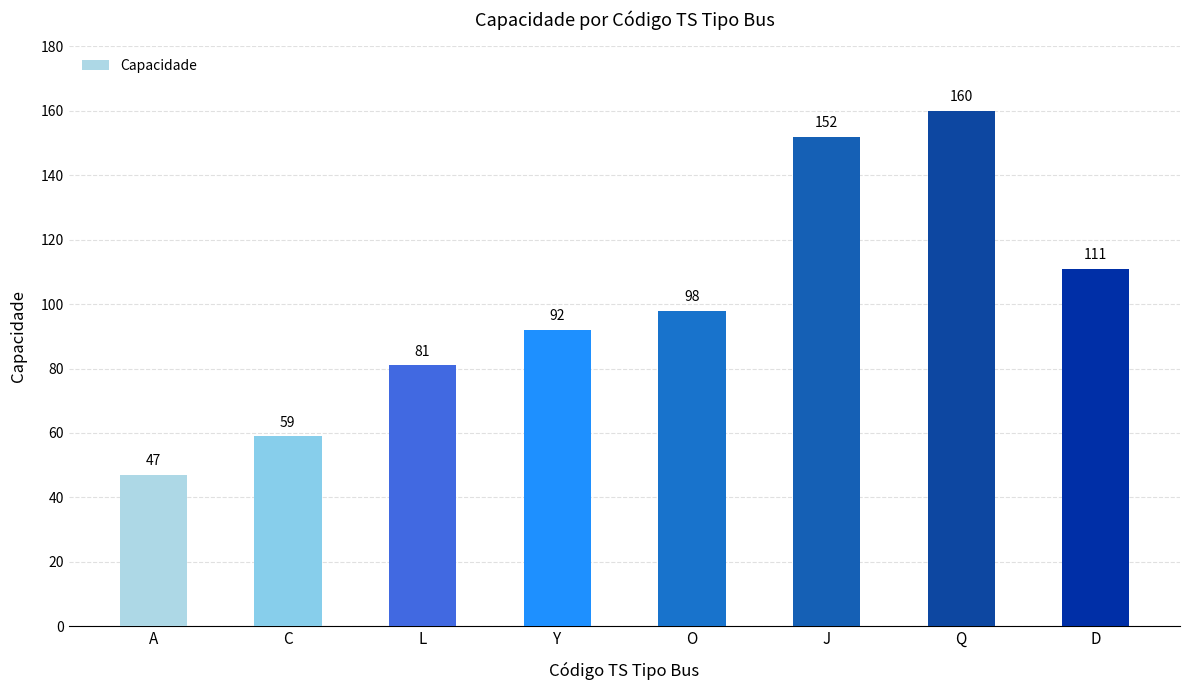

What is the label of the 3rd bar from the right?

J